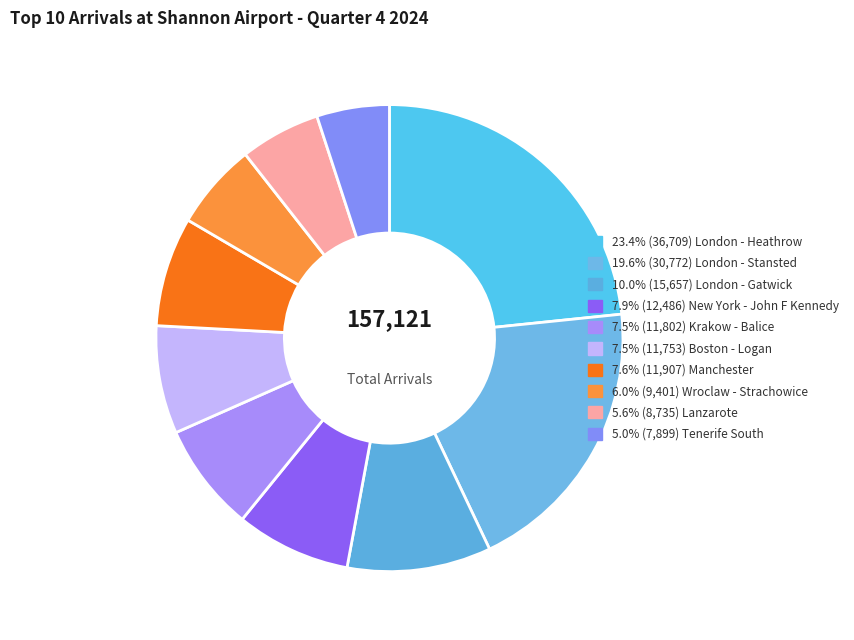

Is there a majority slice in this chart?

No